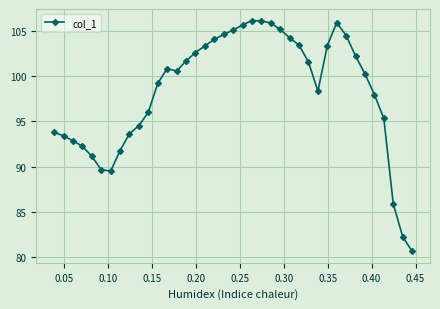

Count the number of categories in the chart.

39